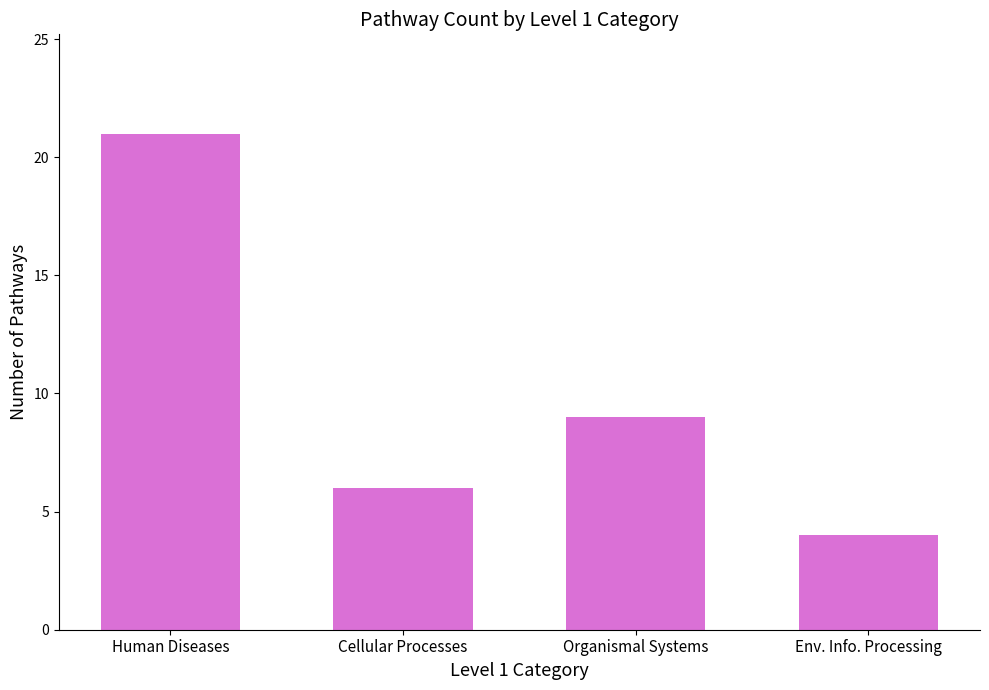

Which has a higher value, Organismal Systems or Env. Info. Processing?

Organismal Systems